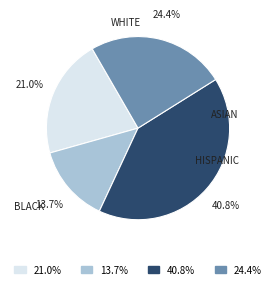

What is the ratio of the value at 24.4% to the value at 13.7%?

1.8